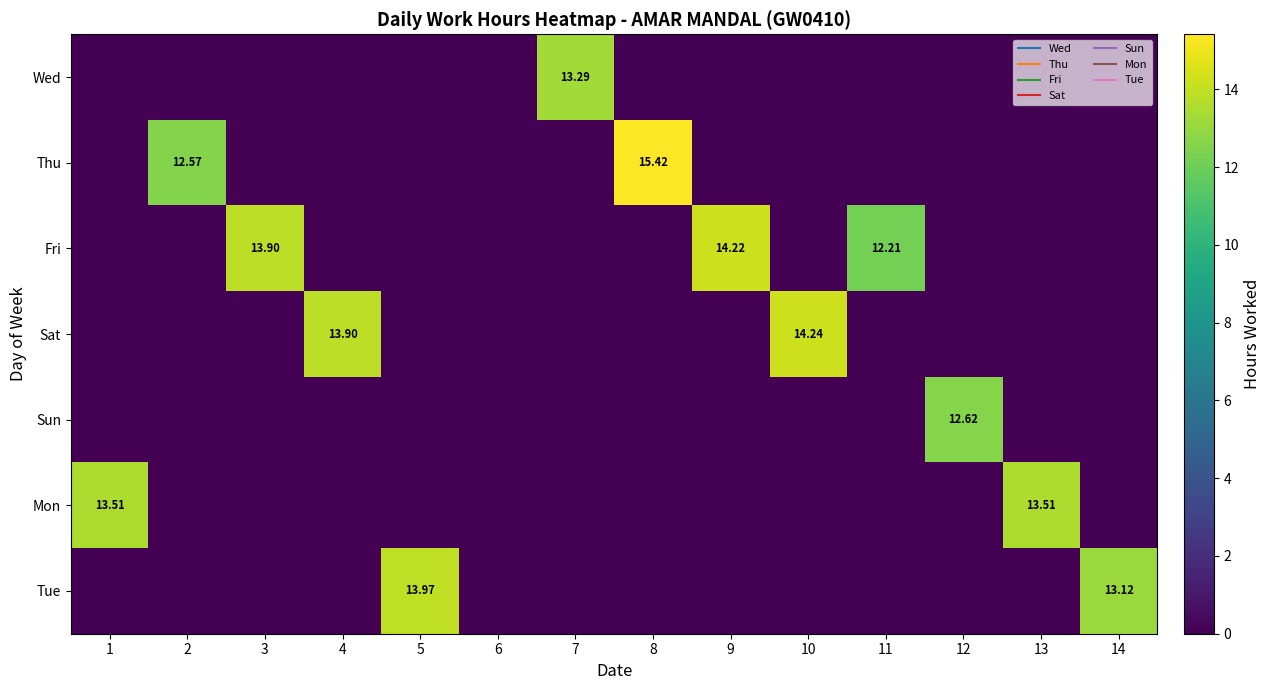

What is the greatest value displayed?

15.4